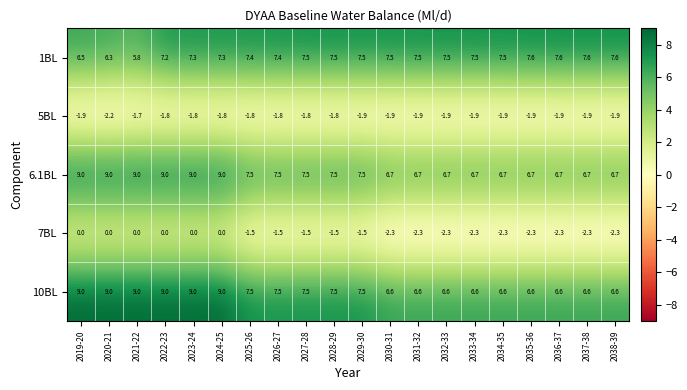

Where does the 7BL series first go above -1?

2019-20